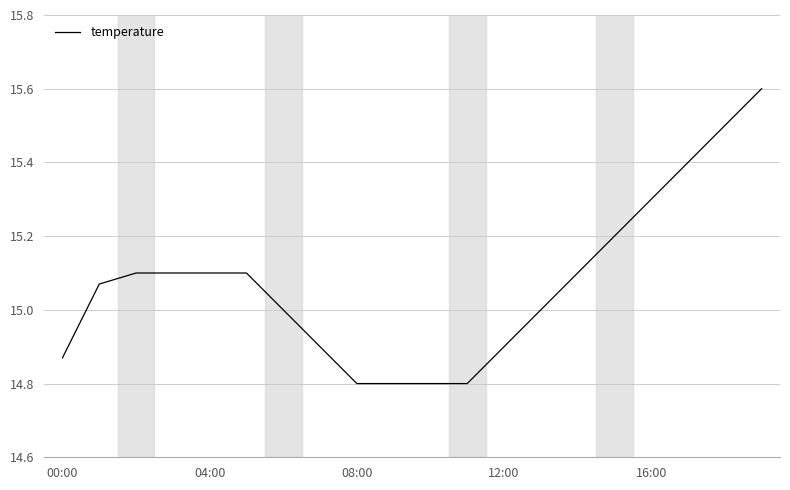

What is the difference between the maximum and minimum values?

0.8